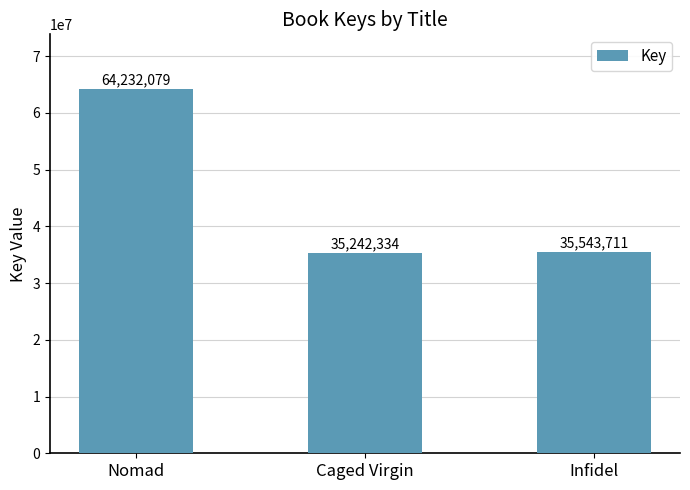

What is the sum of all values?

135018124